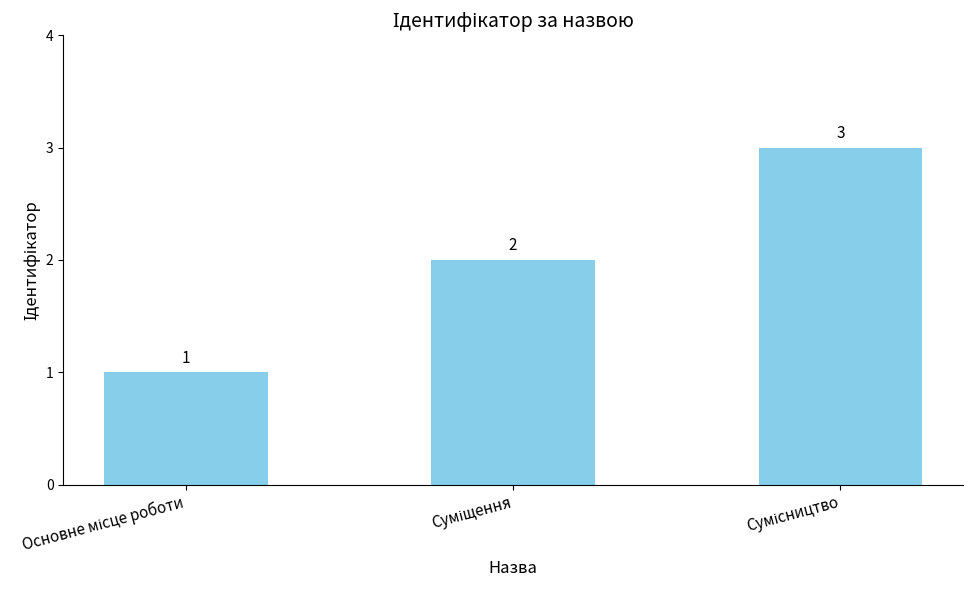

What is the sum of all values?

6